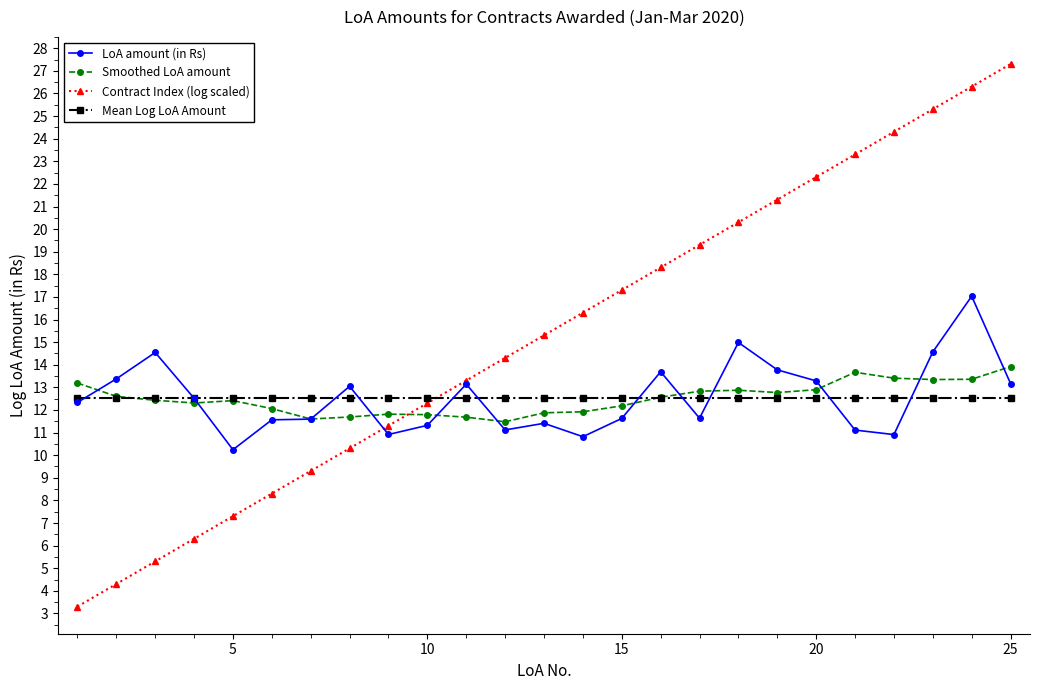

Which series has the largest total across all categories?

Contract Index (log scaled)